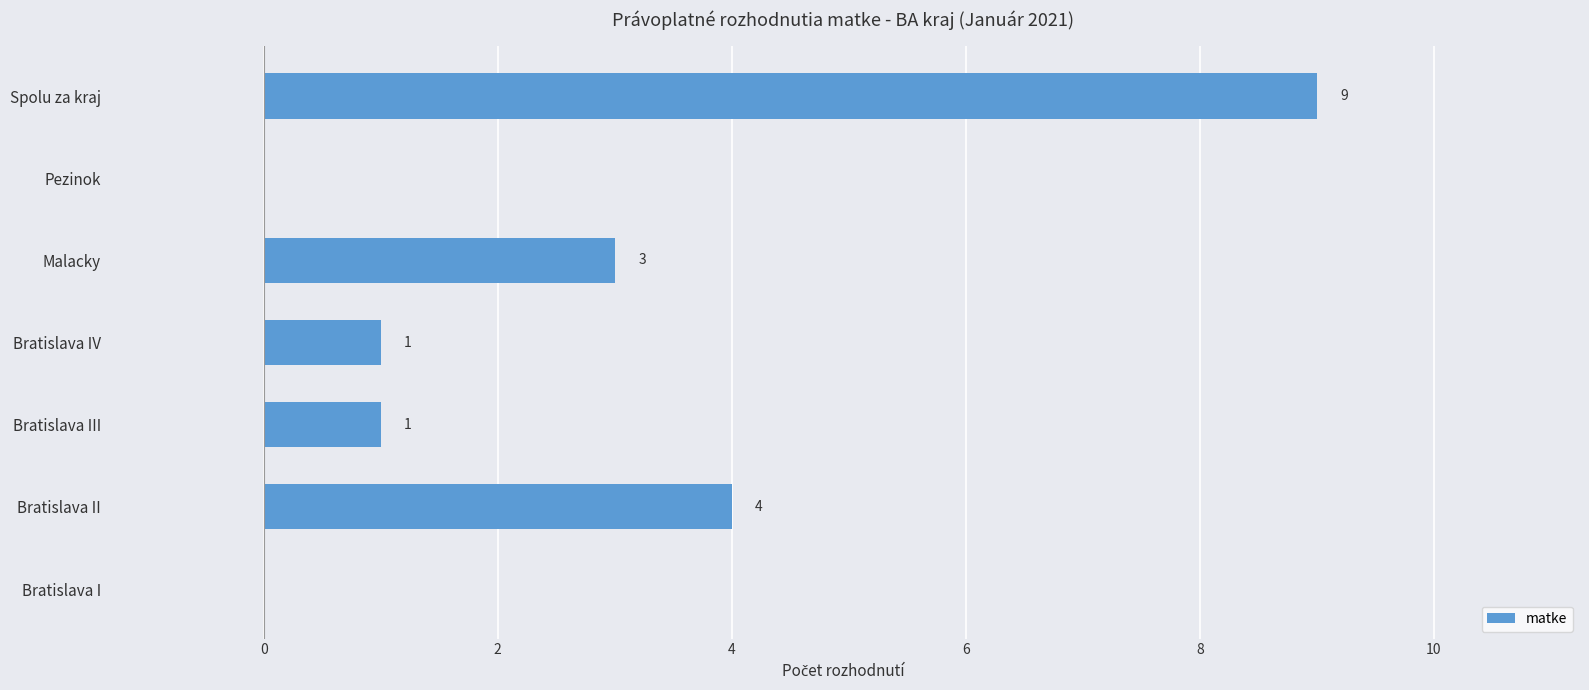

True or false: the data shows 3 at Malacky.

True